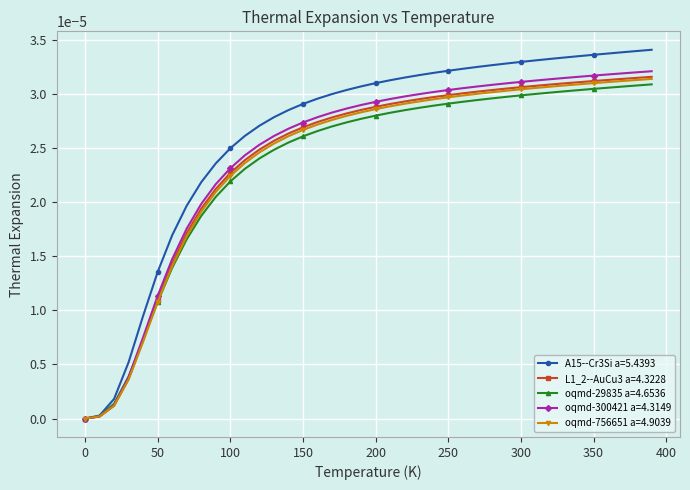

Which series has the largest total across all categories?

A15--Cr3Si a=5.4393